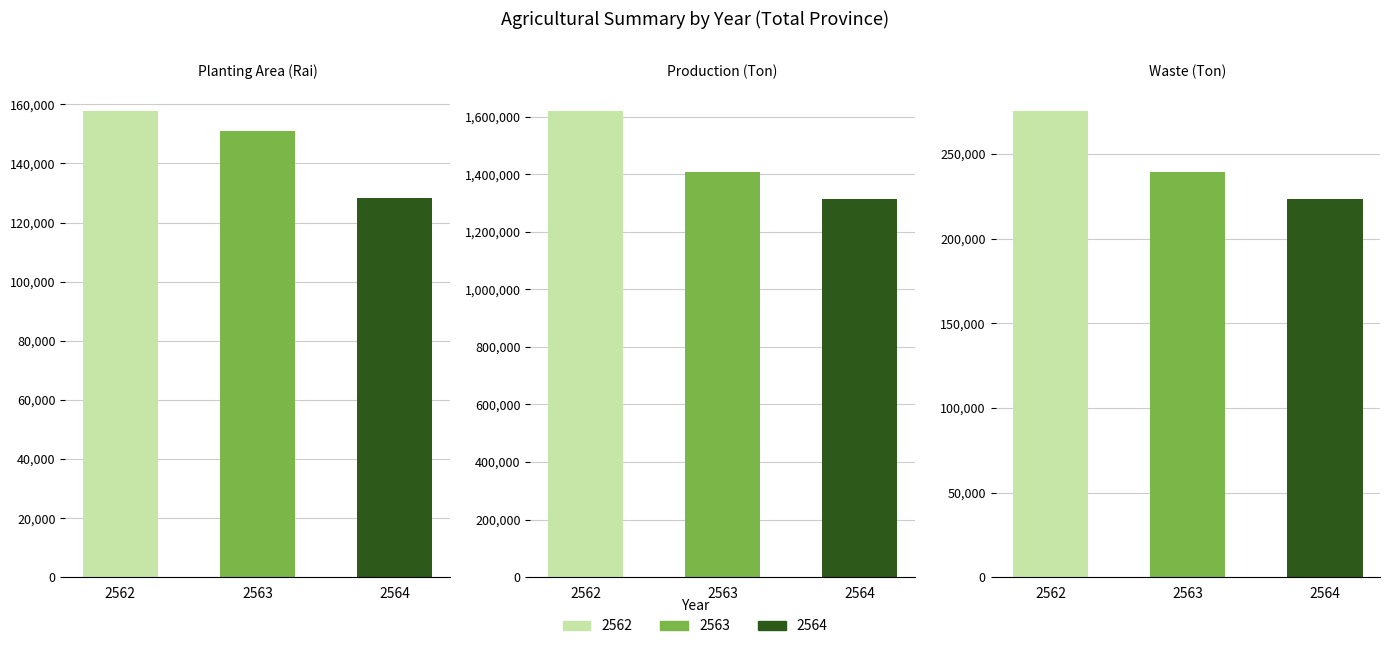

At which category does the chart reach its peak across all series?

2562